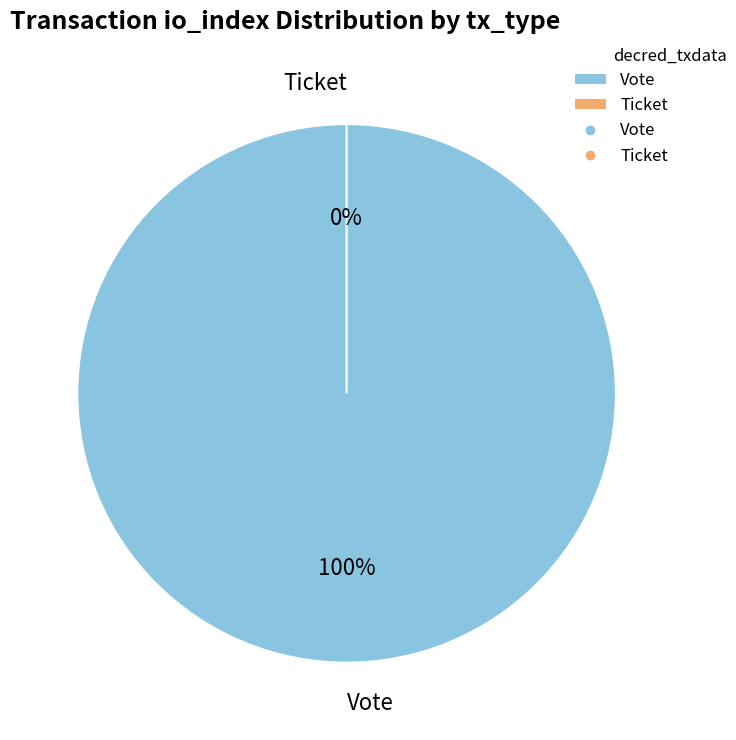

To the nearest percent, what is the average slice percentage?

50%